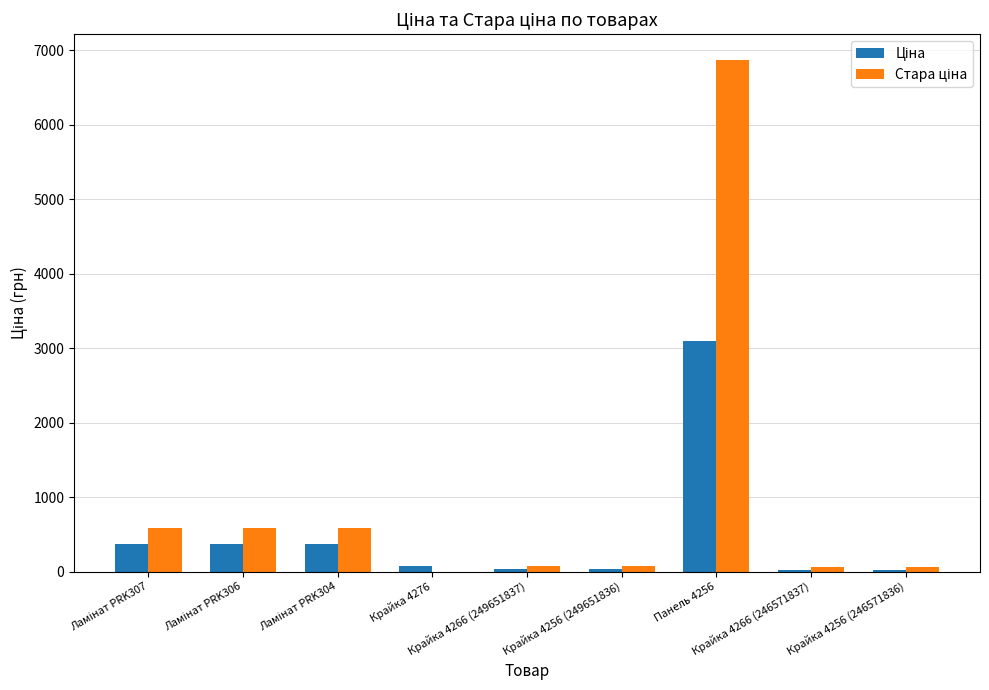

What is the greatest value displayed?

6869.4